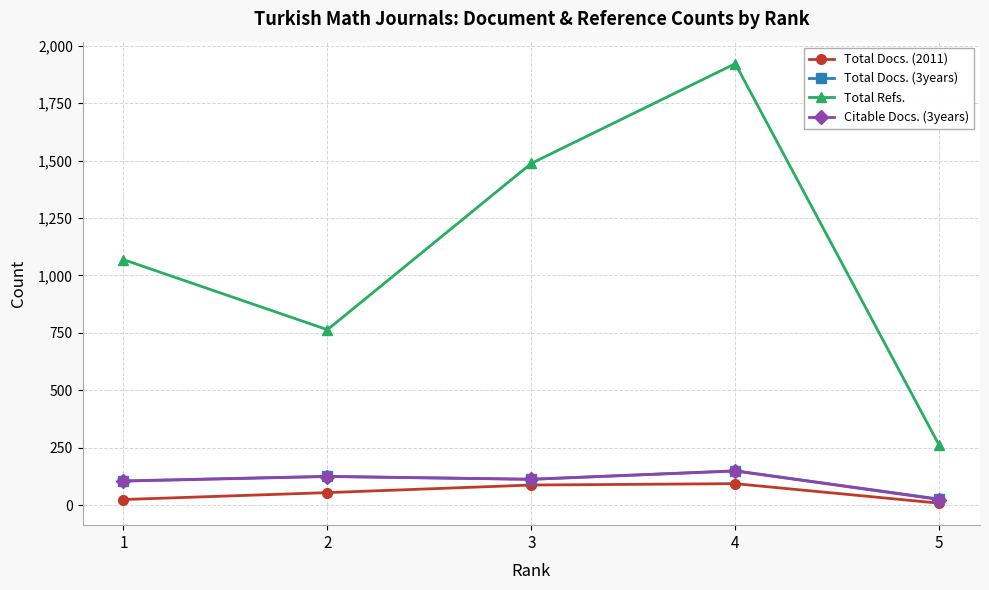

What is the maximum value for Total Docs. (2011)?

94